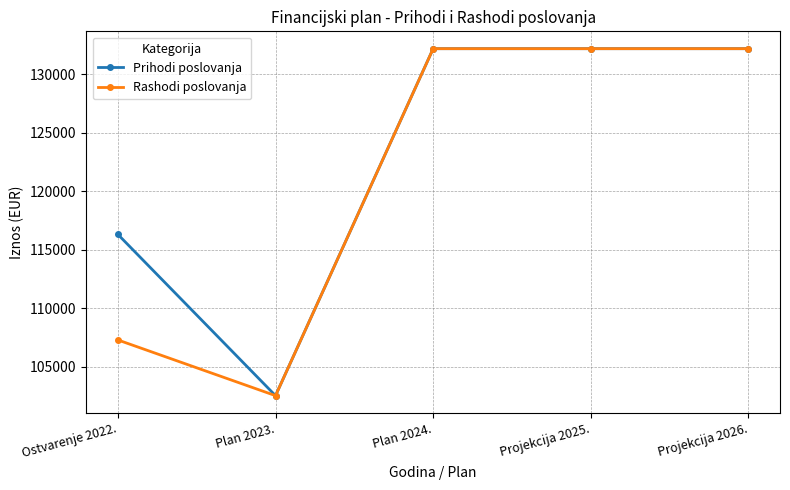

Where is the first local minimum for Prihodi poslovanja?

Plan 2023.